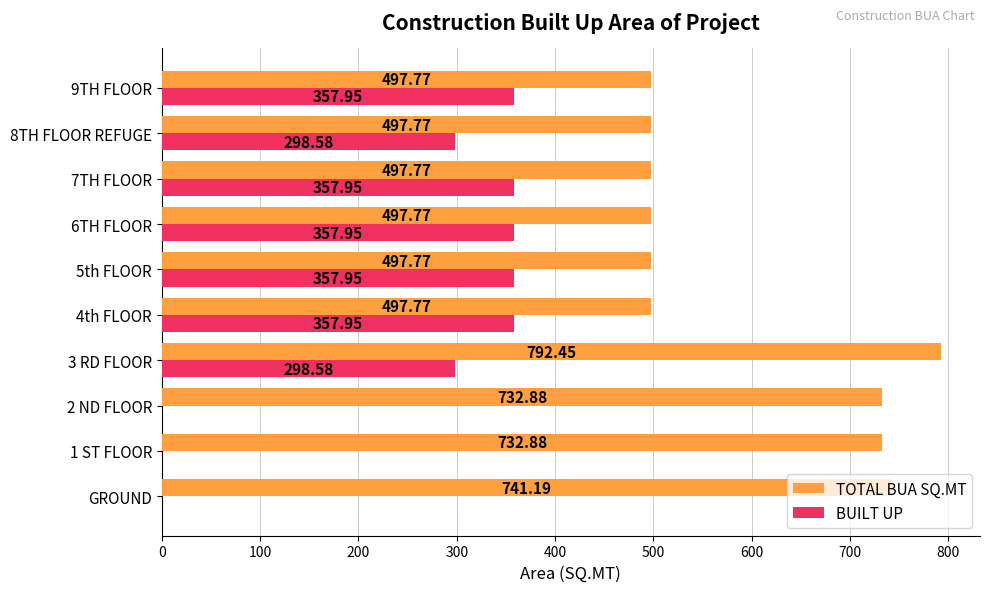

Which series has the largest total across all categories?

TOTAL BUA SQ.MT